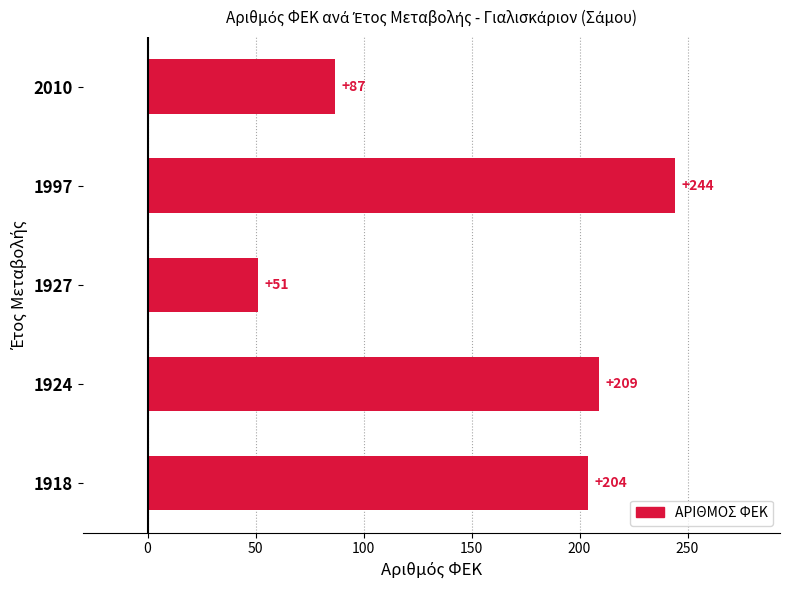

What is the change in value from 1918 to 2010?

-117